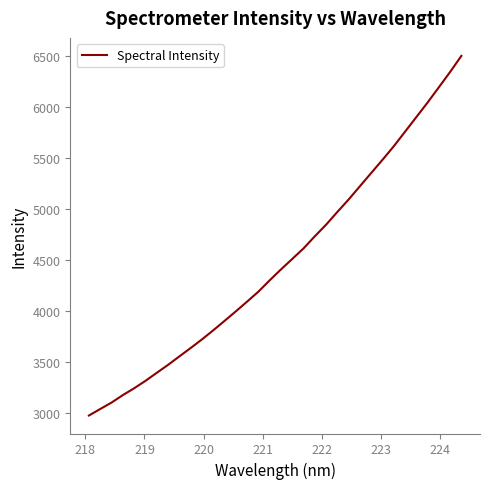

What is the greatest value displayed?

6503.6